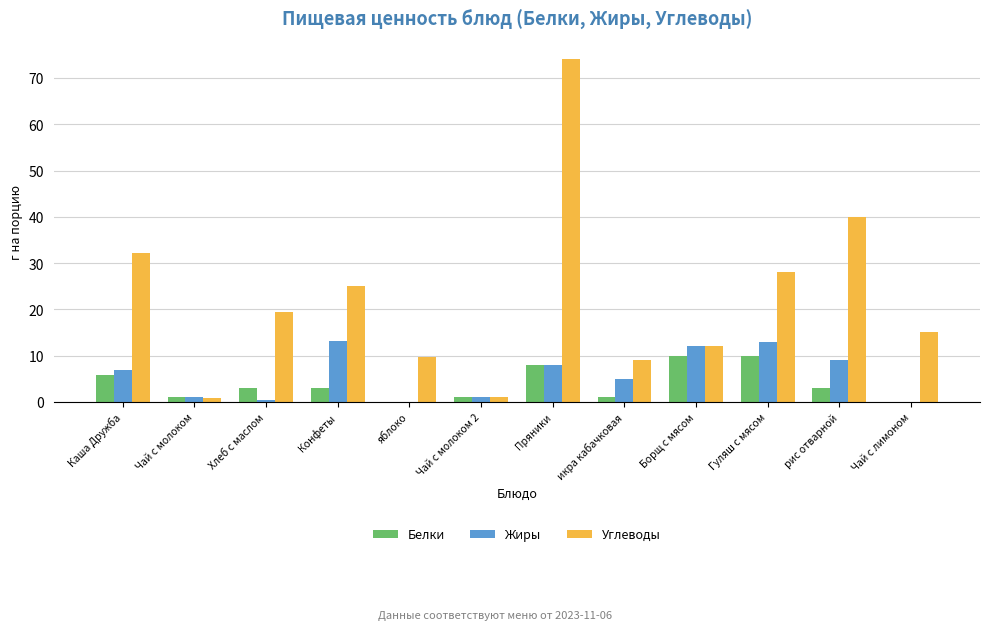

What is the sum of all Жиры values?

69.5